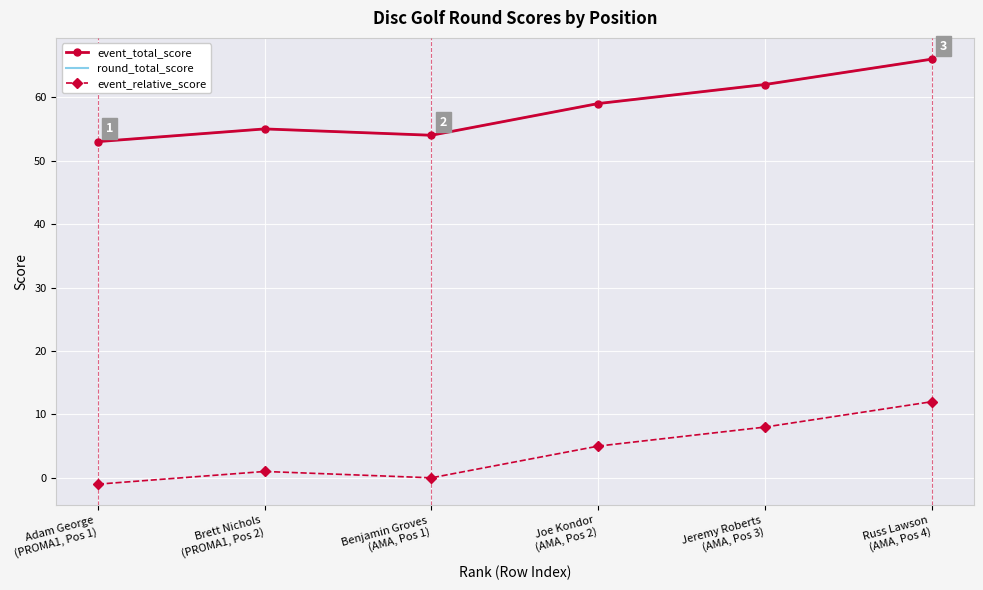

True or false: round_total_score and event_relative_score cross at least once.

False